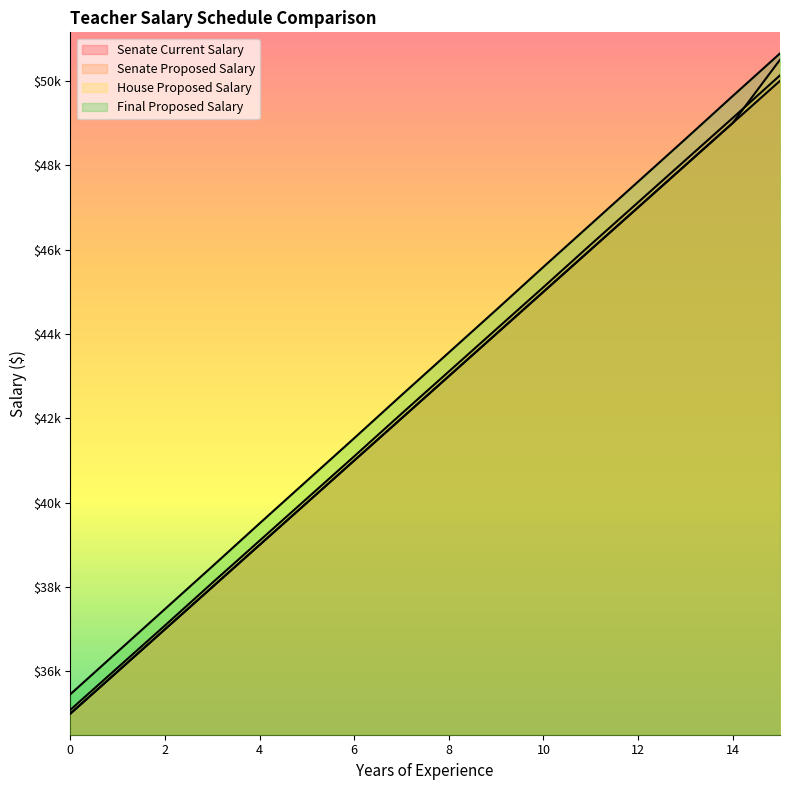

How many lines are shown in the chart?

4